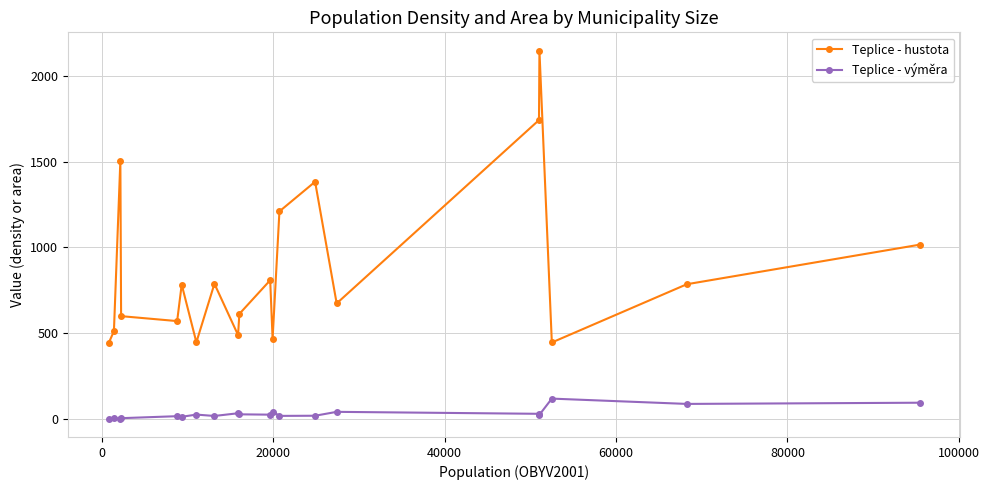

Which series has the largest total across all categories?

Teplice - hustota